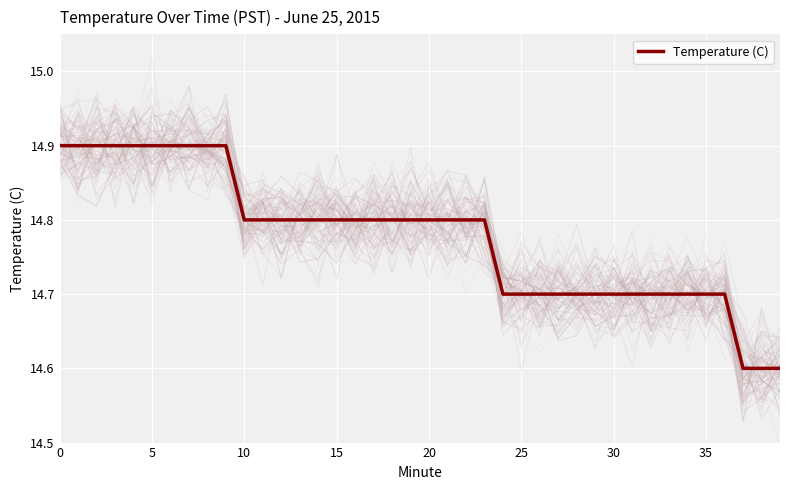

What is the maximum value for Temperature (C)?

14.9